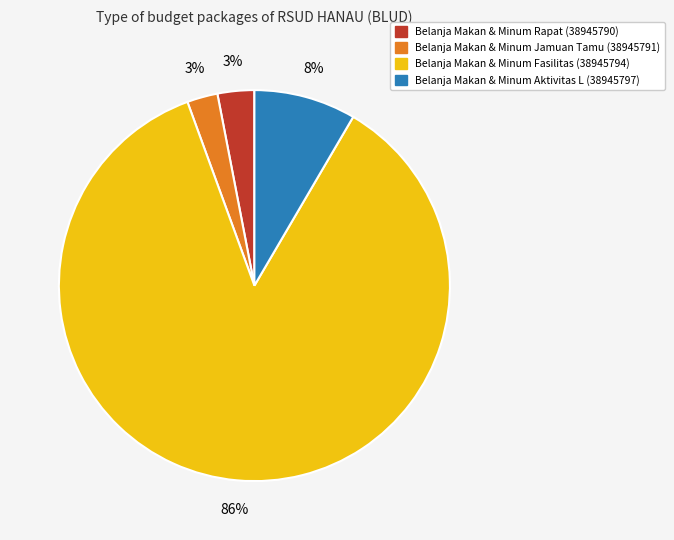

To the nearest percent, what is the difference between the largest and smallest slice percentages?

83%